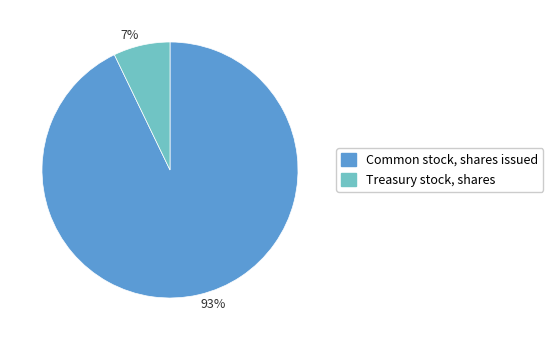

How many segments does this pie chart have?

2